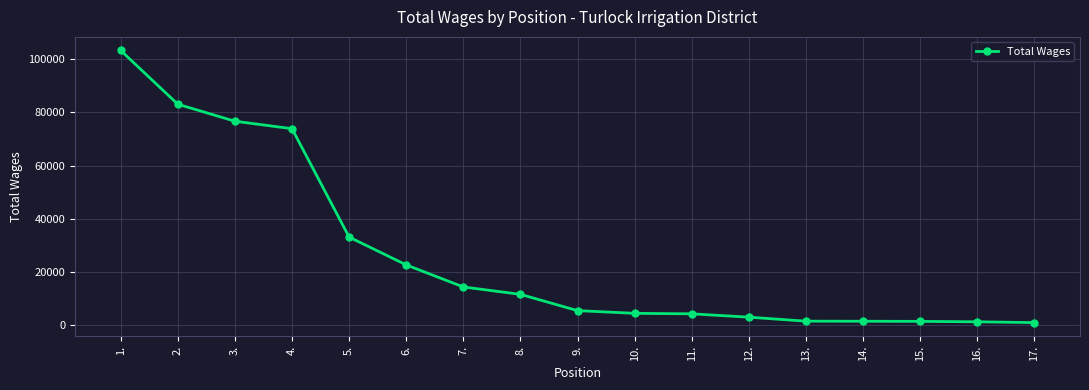

What is the sum of all values?

443442